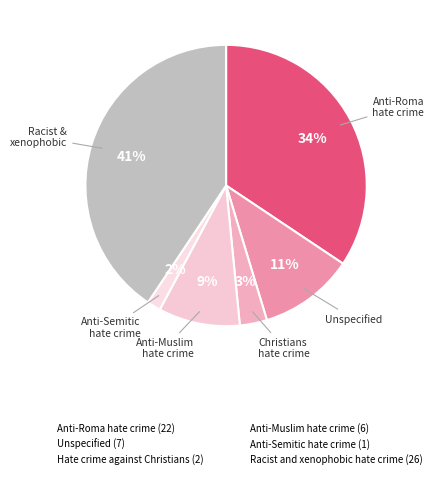

Count the number of slices in the pie.

6